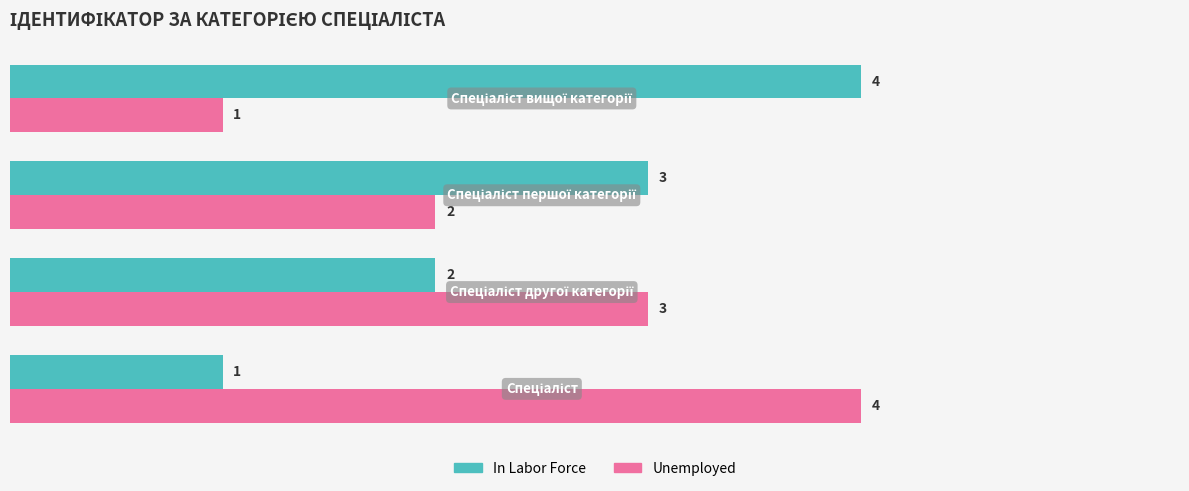

What is the greatest value displayed?

4